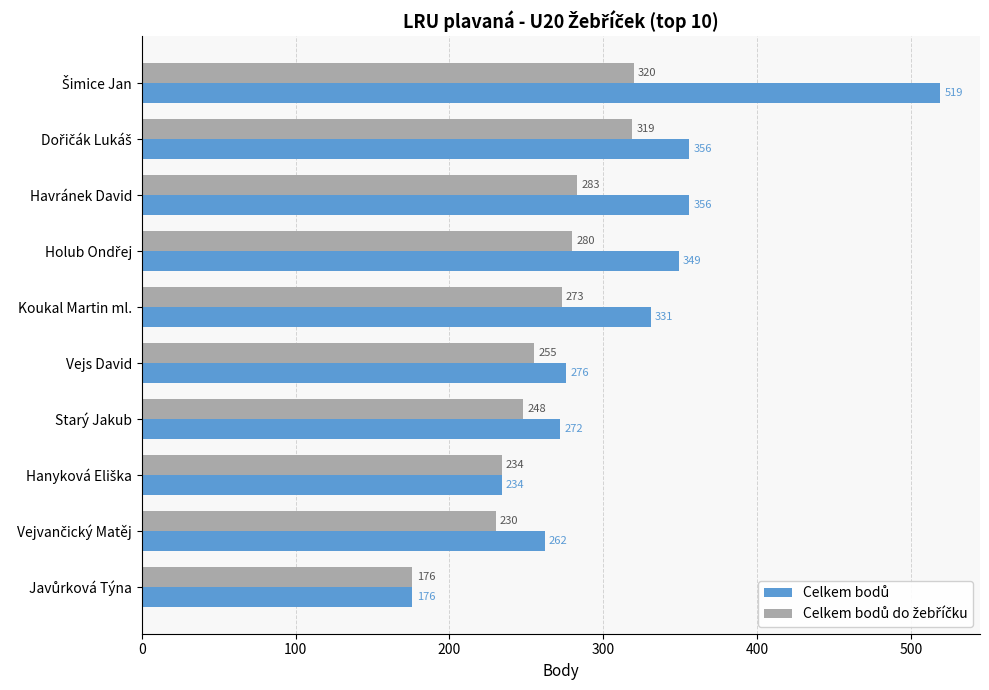

What is the minimum value shown in the chart?

176